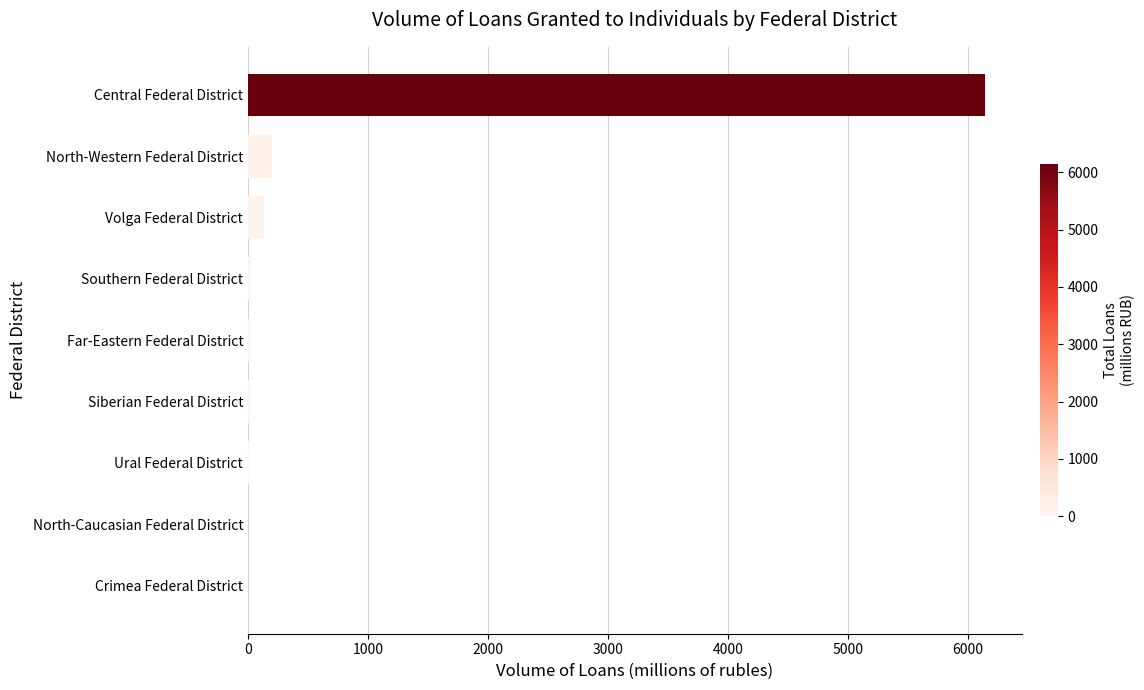

Which label corresponds to the largest value in the chart?

Central Federal District